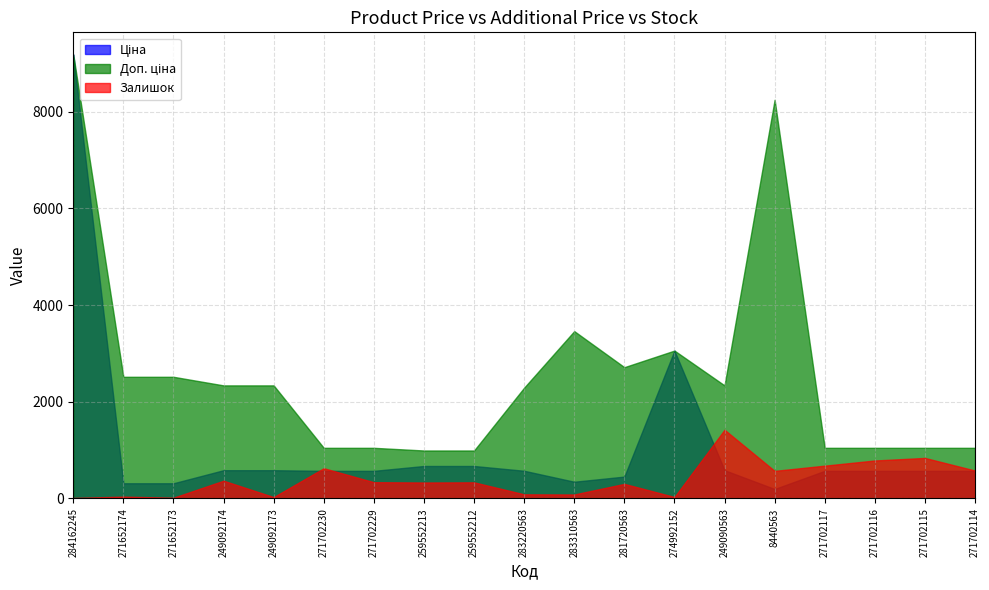

In Ціна, how many points are higher than both neighbors (excluding endpoints)?

1